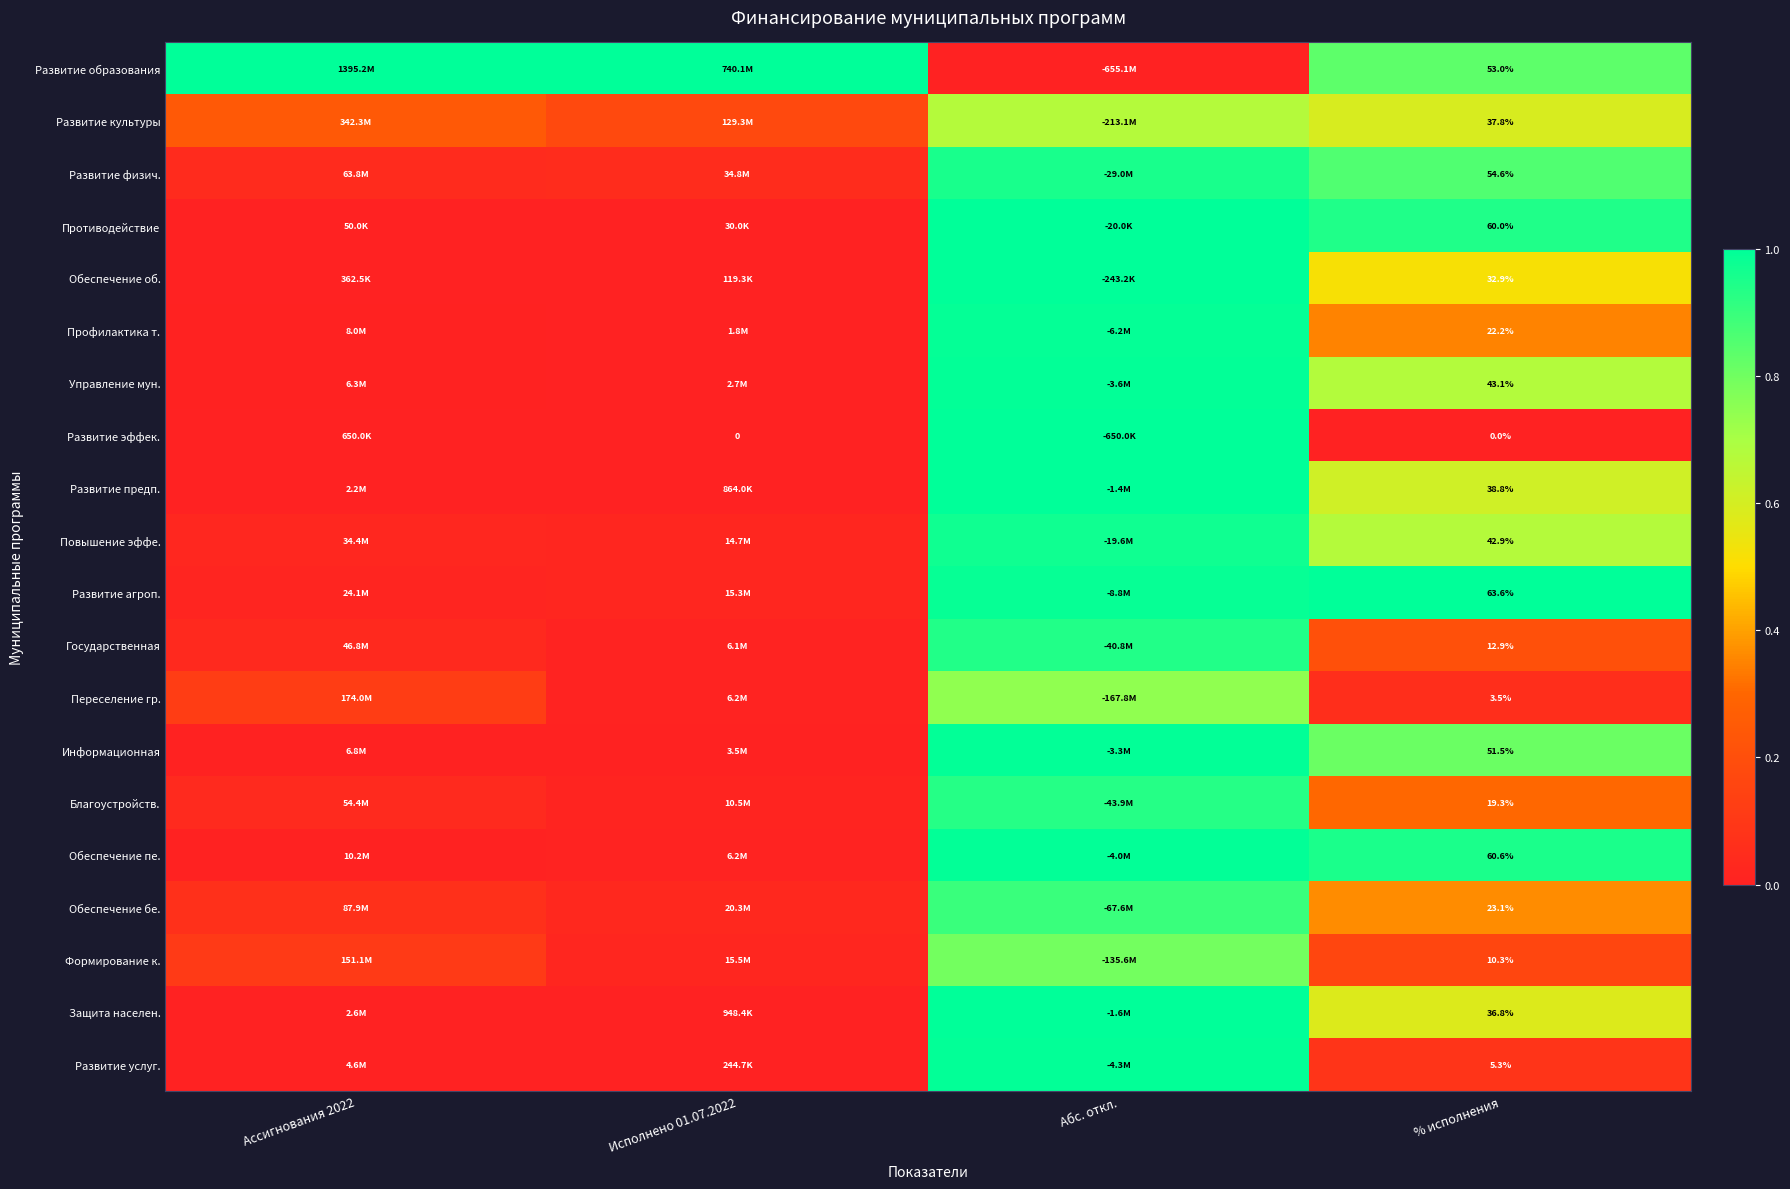

True or false: Управление мун. has a value of 0.0 at Исполнено 01.07.2022.

False